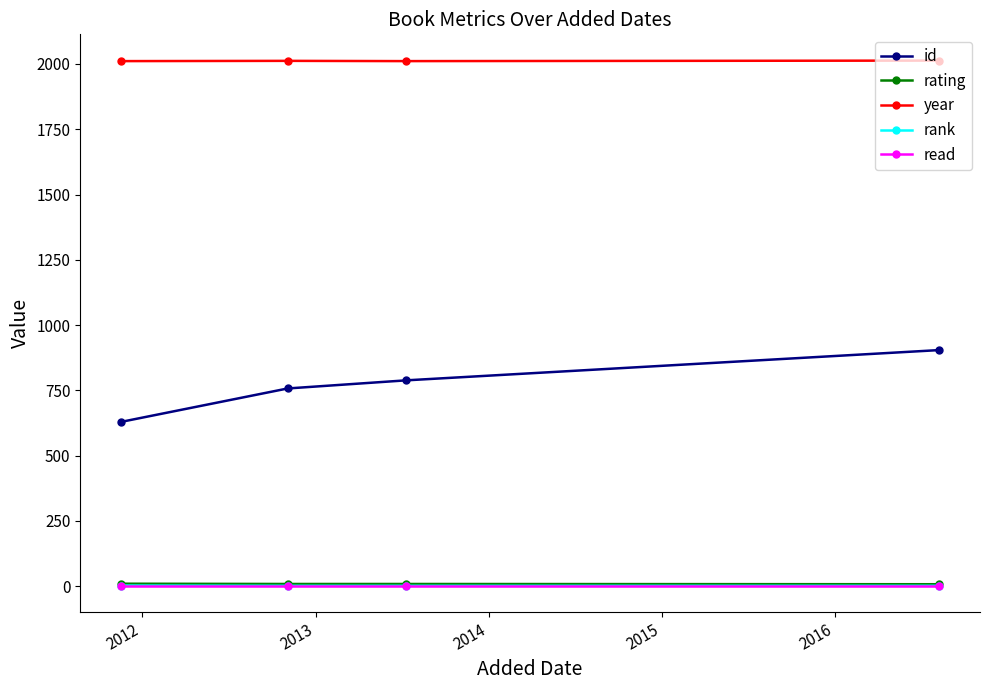

What is the maximum value shown in the chart?

2013